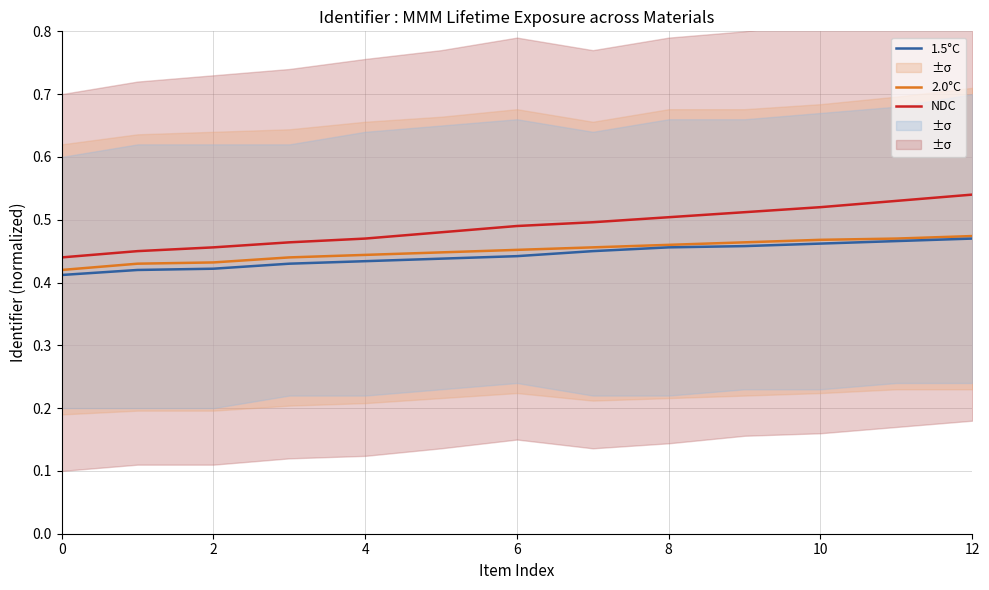

What is the average value of the 1.5°C series?

0.4